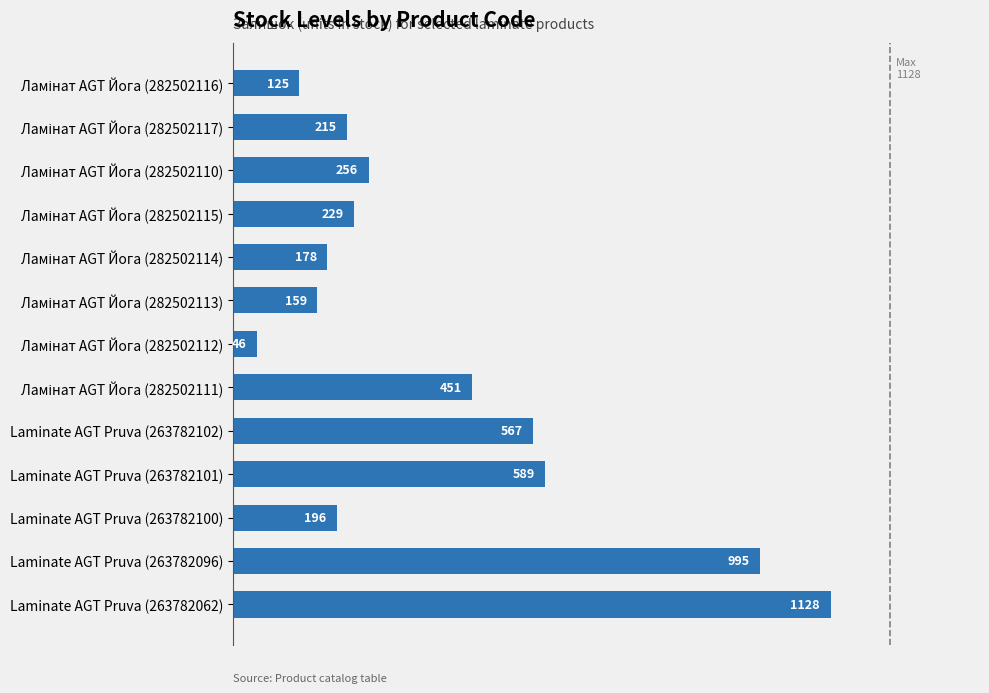

Approximately how many times larger is the value at Laminate AGT Pruva (263782101) compared to Laminate AGT Pruva (263782062)?

0.5